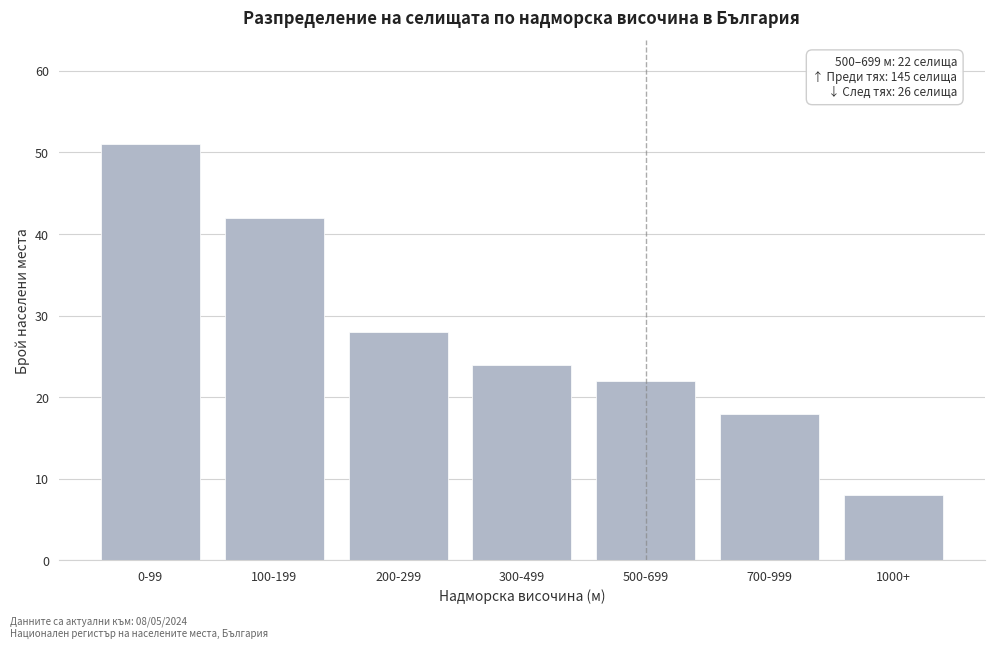

Reading right to left, extract all data points from this chart.

8	18	22	24	28	42	51